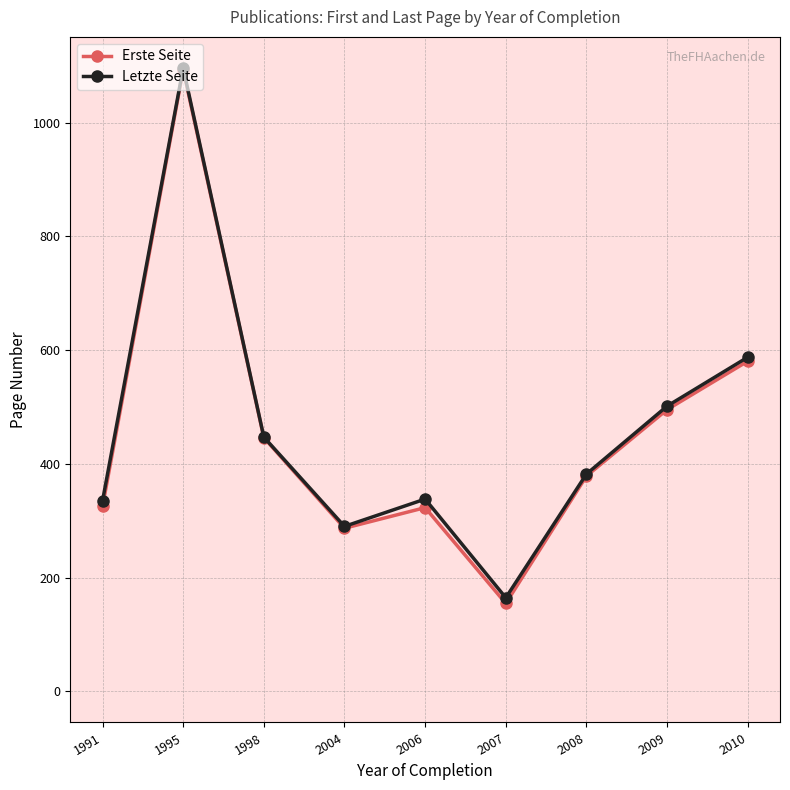

At which label does Letzte Seite reach its peak?

1995